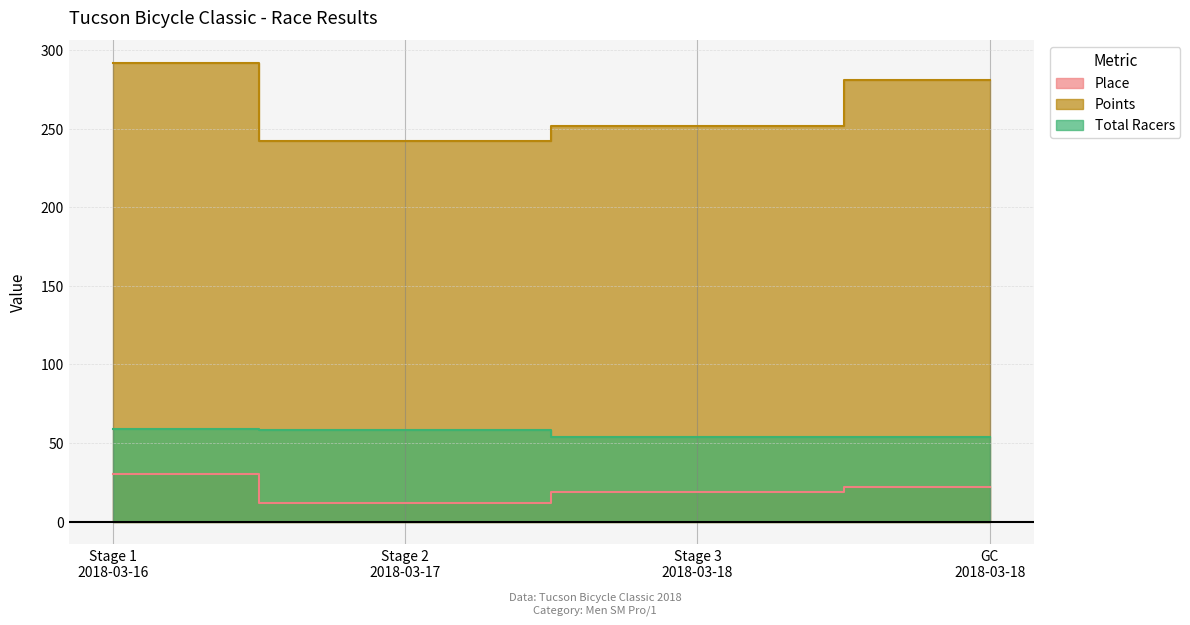

True or false: Total Racers has more than 0 interior local peaks.

False